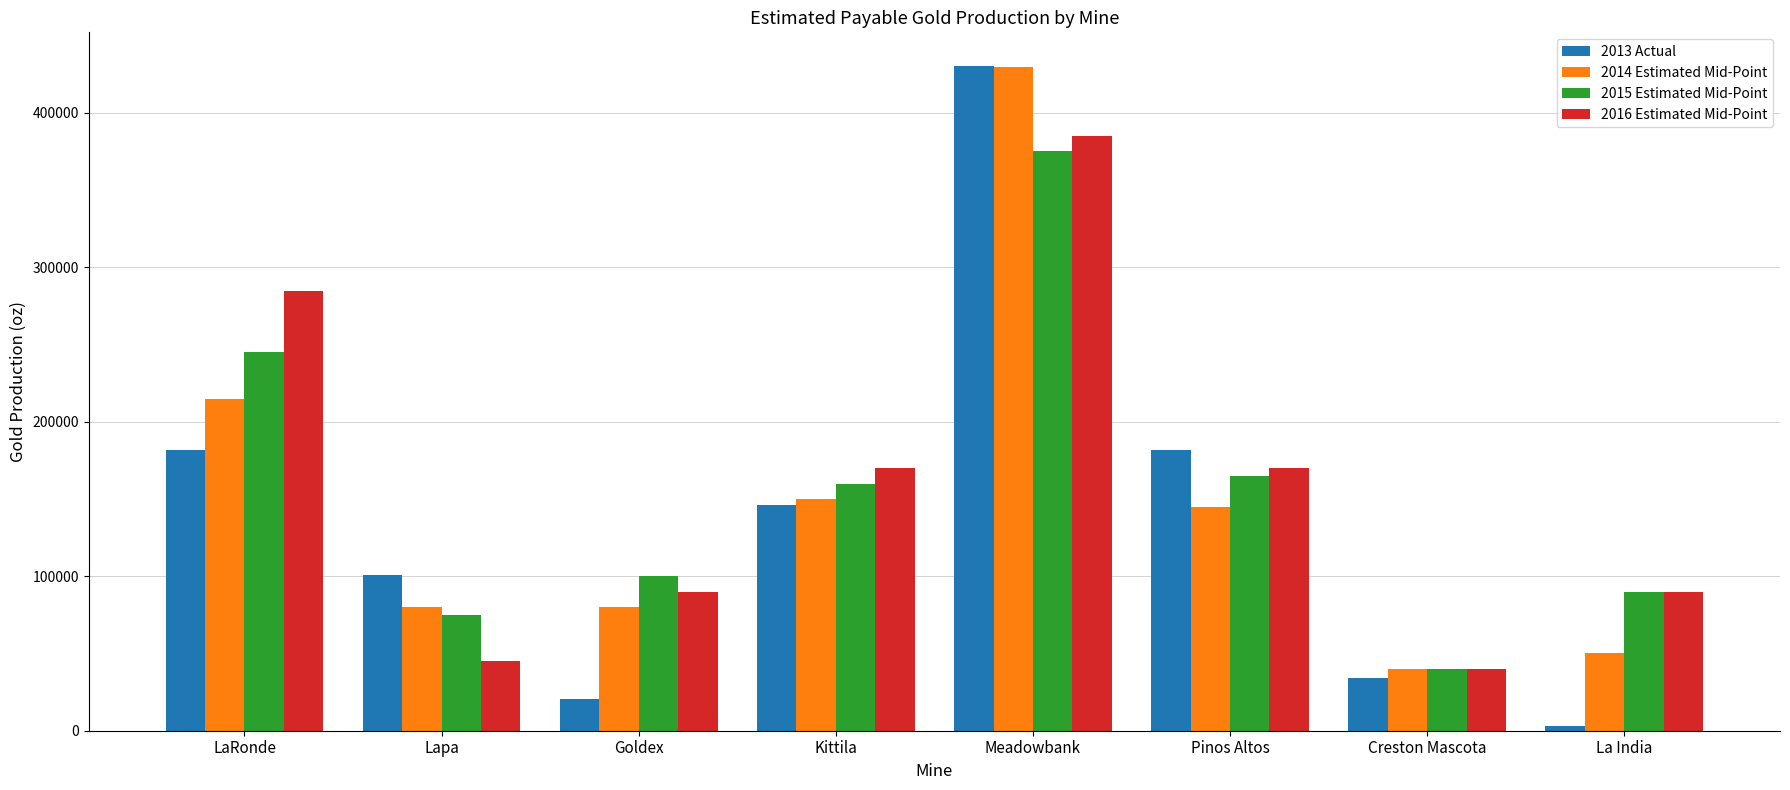

At how many categories does at least one series exceed 397858?

1